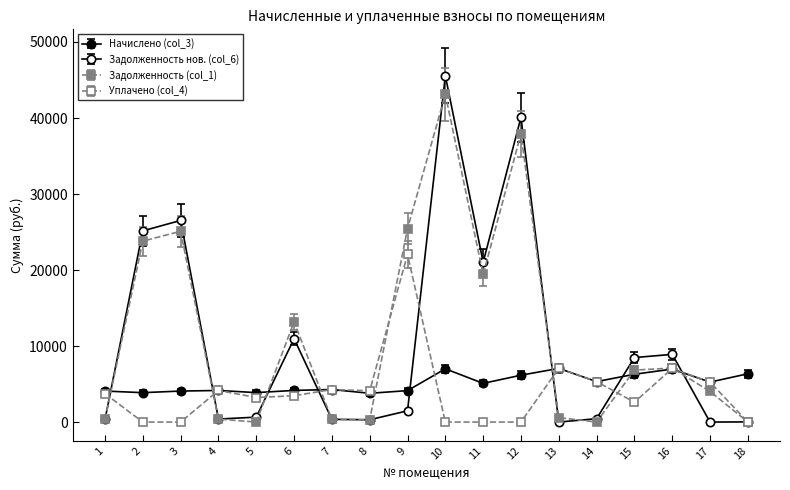

How many data points in Задолженность нов. (col_6) are less than 1480?

9